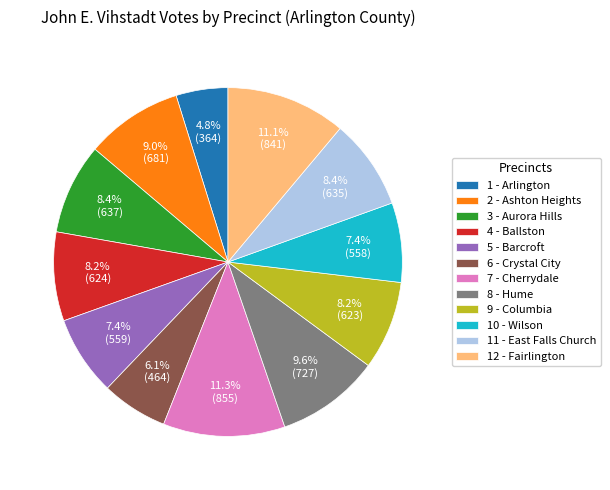

Which category has the smallest portion of the pie?

1 - Arlington